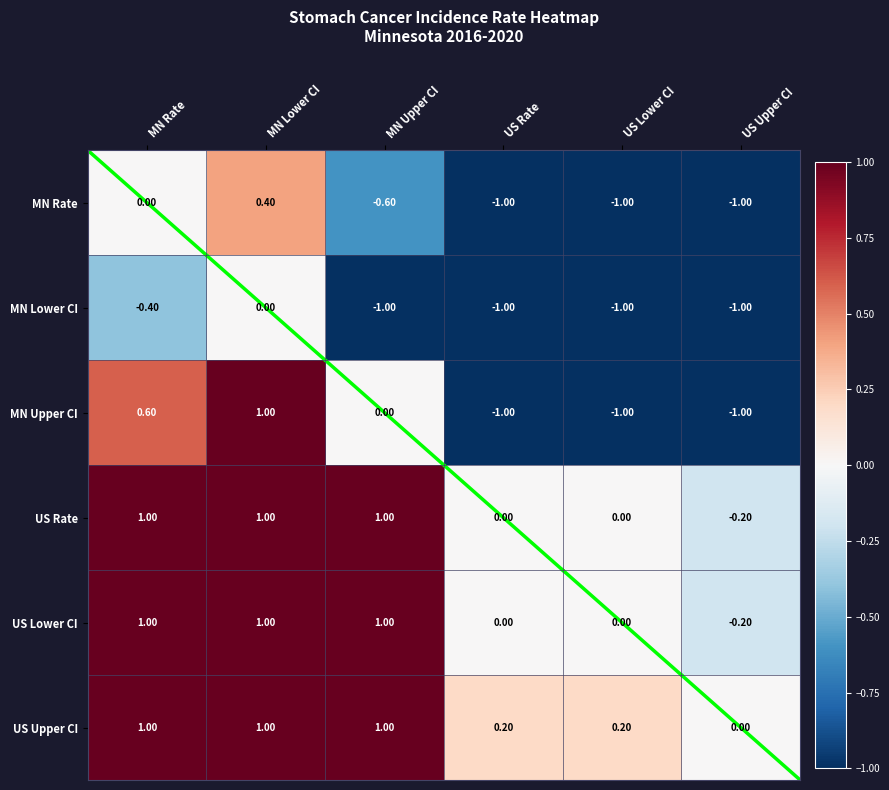

Where does the MN Upper CI series first go above 0?

MN Rate